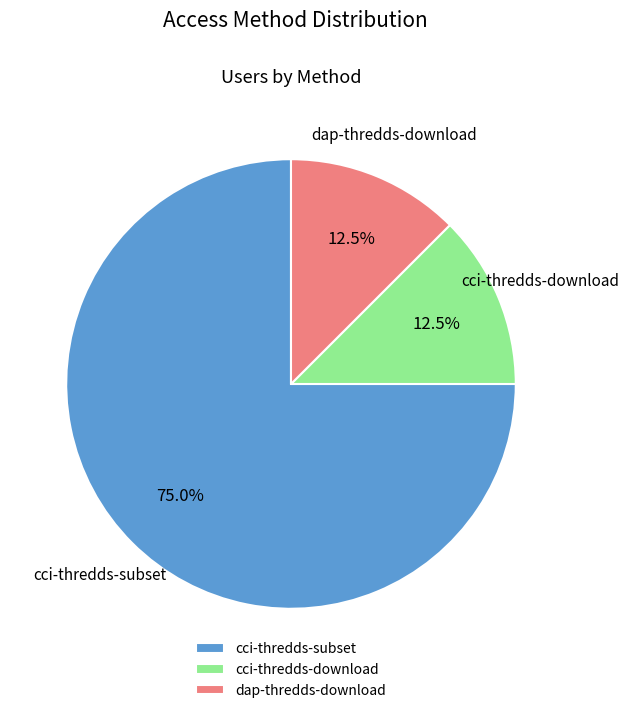

Does any single category account for the majority?

Yes